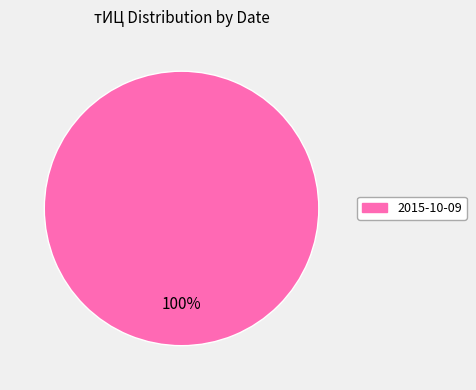

Is there any slice that represents more than half of the pie?

Yes